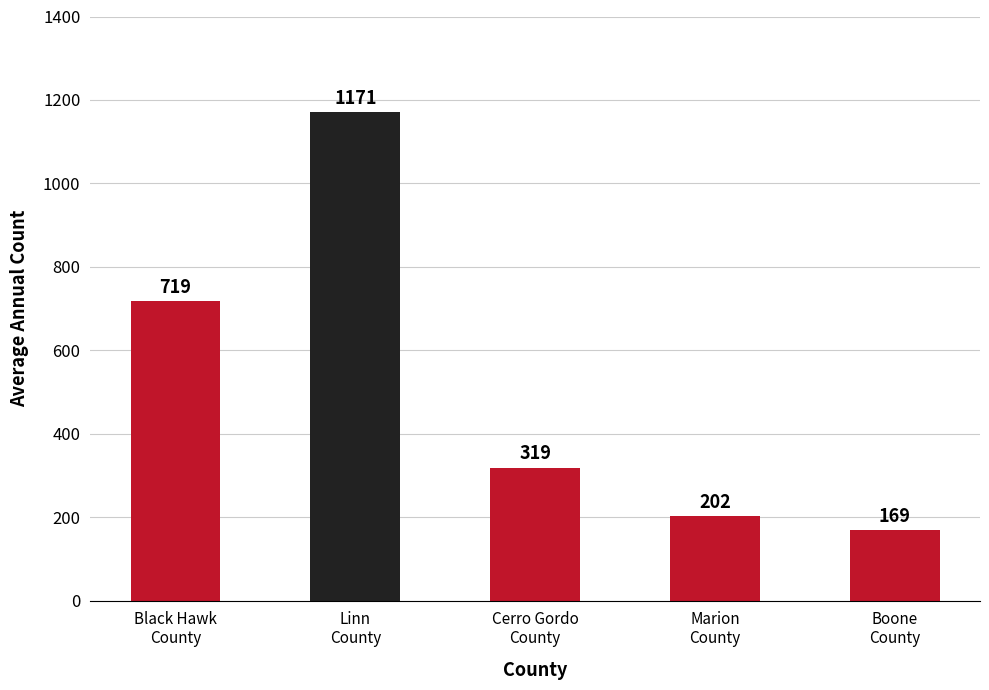

List the labels in order of value, largest first.

Linn
County, Black Hawk
County, Cerro Gordo
County, Marion
County, Boone
County